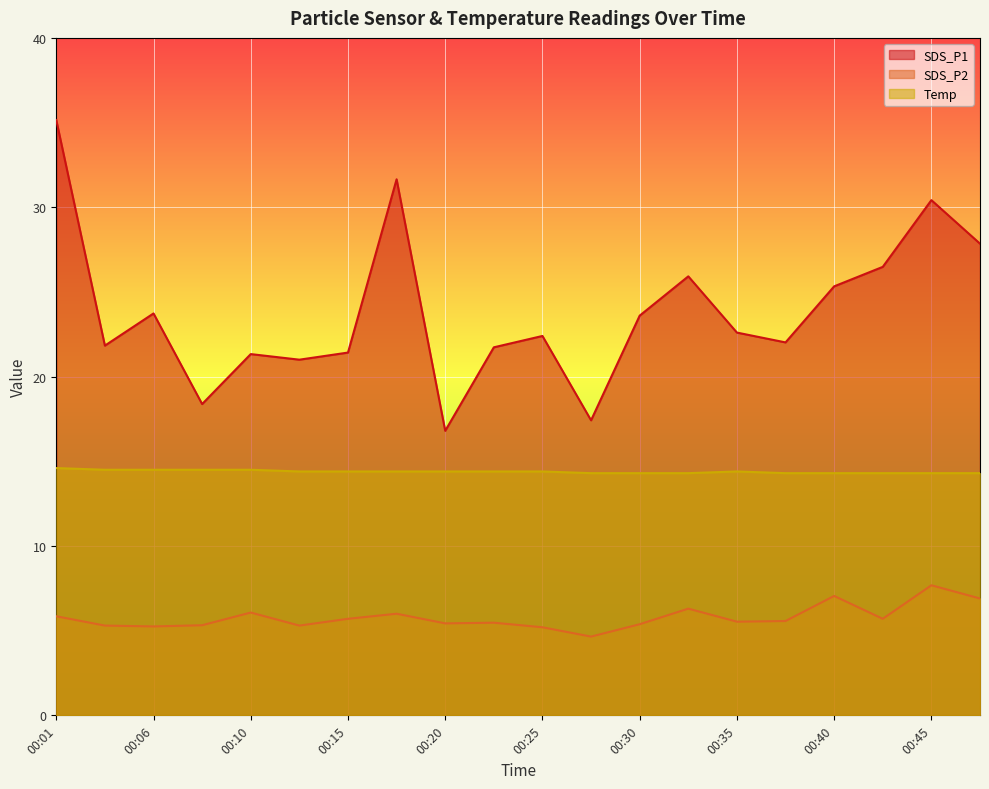

Rank the series at 00:47 from highest to lowest value.

SDS_P1, Temp, SDS_P2